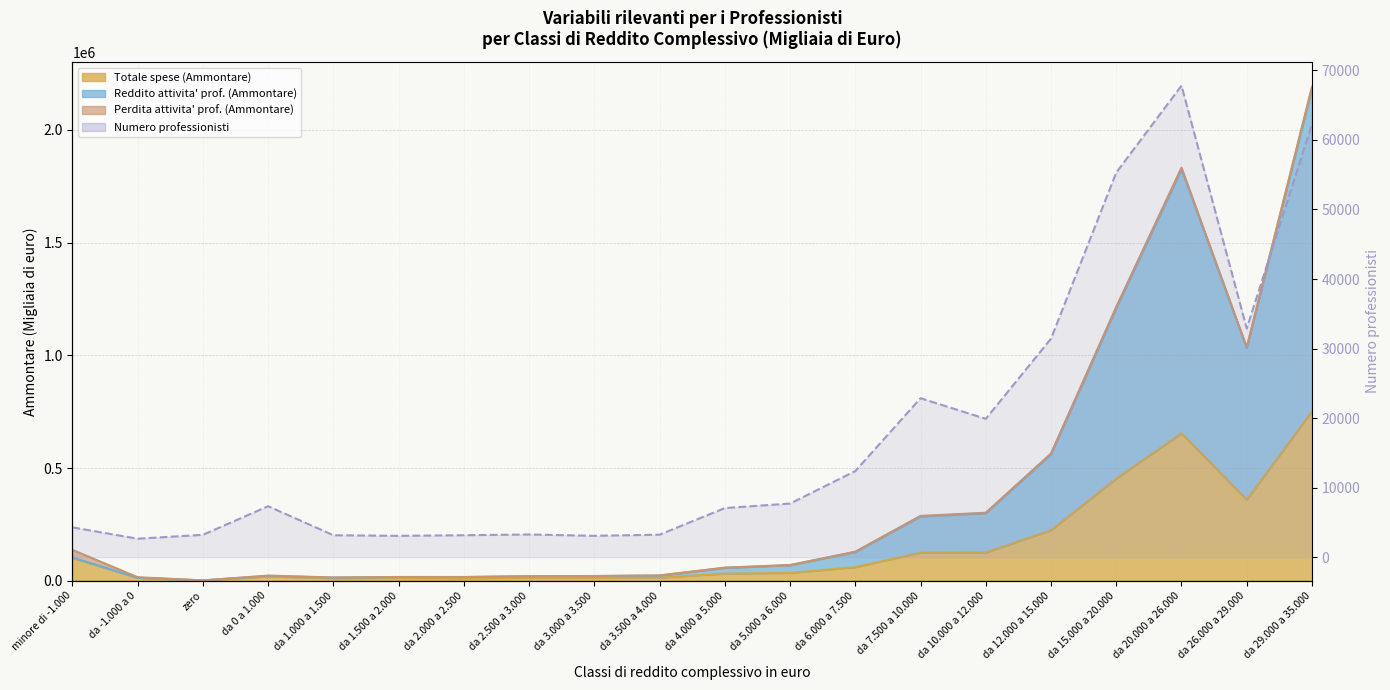

What is the smallest value displayed?

990